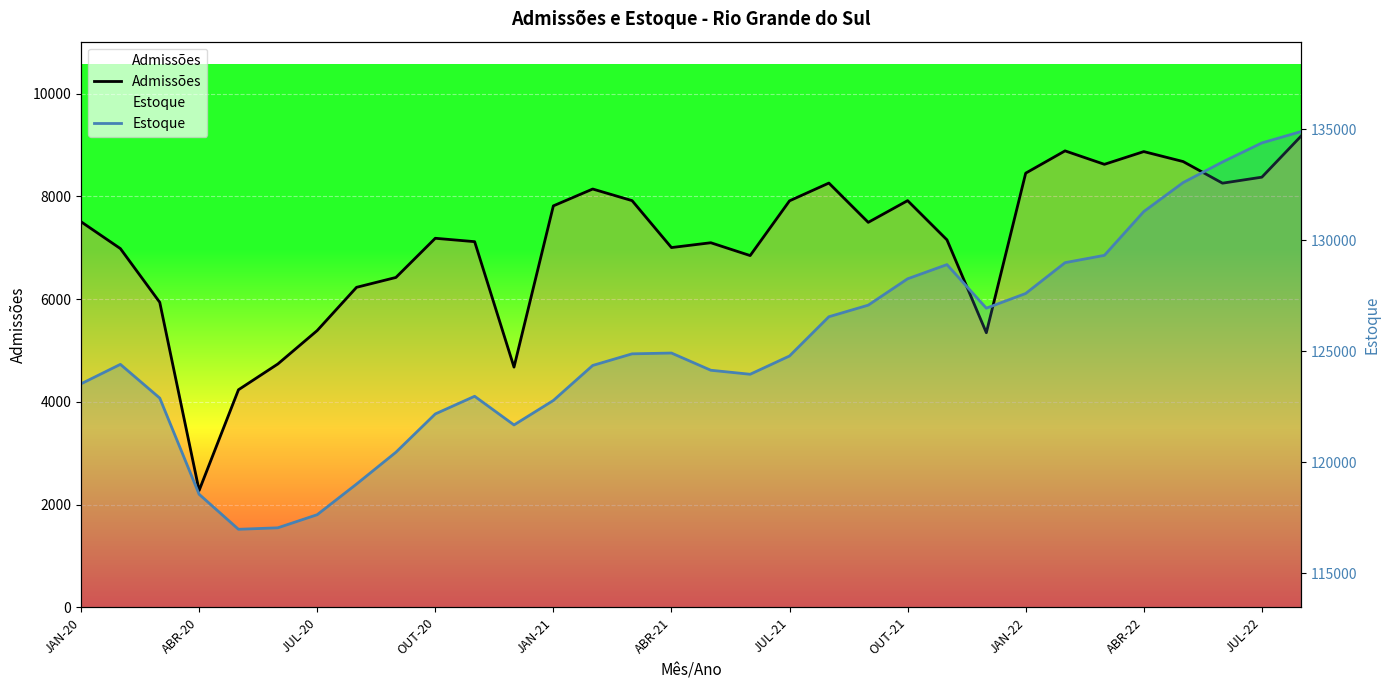

Rank the series at ABR-21 from lowest to highest value.

Admissões, Estoque